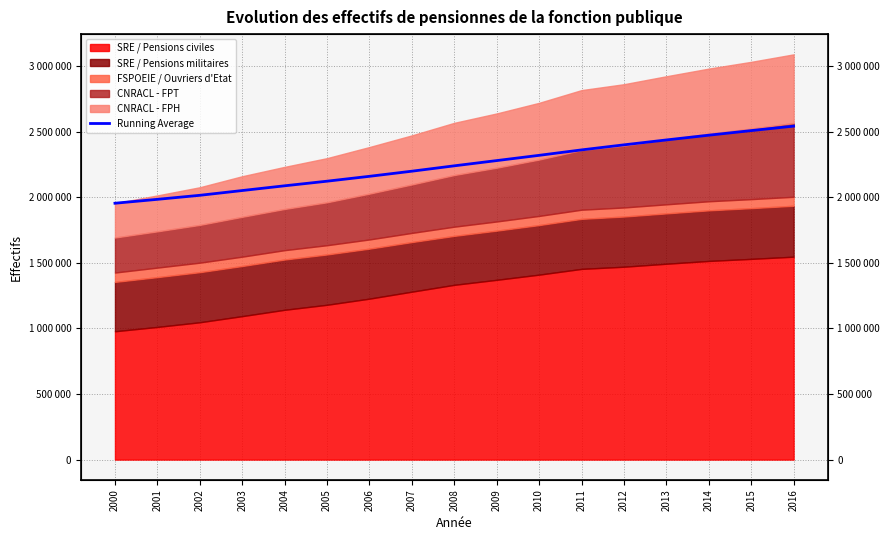

How many lines are shown in the chart?

1